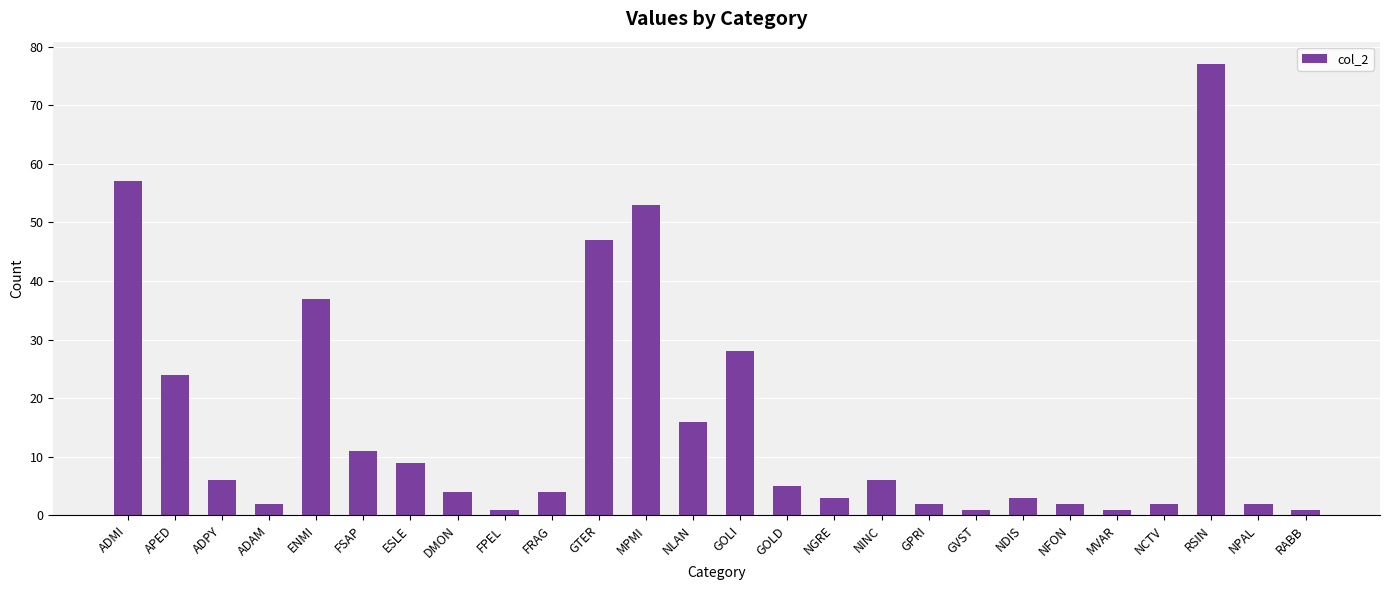

Read the value at ADMI, to the nearest 5.

55